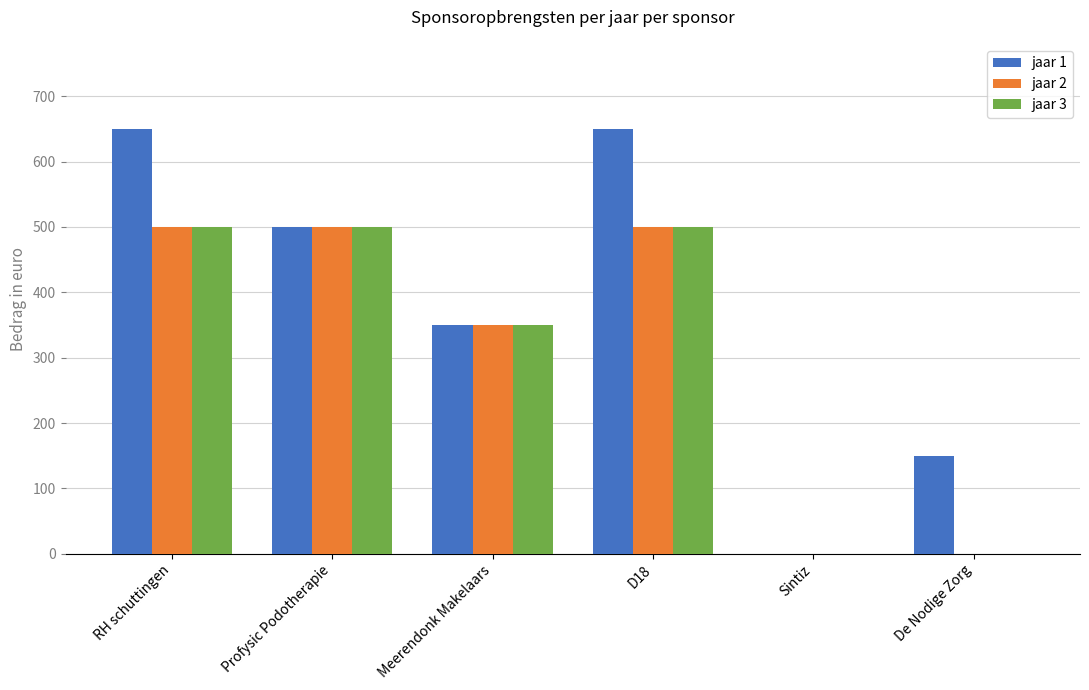

The value of jaar 3 at Sintiz is 0. True or false?

True